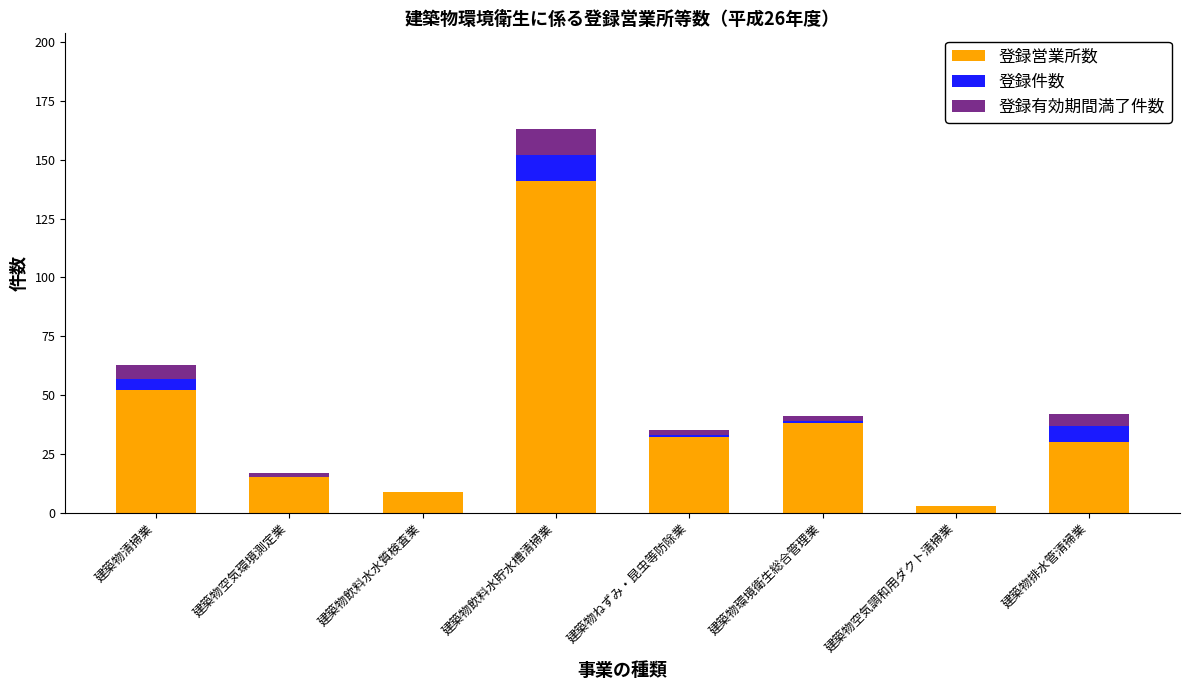

Are the bars horizontal?

No